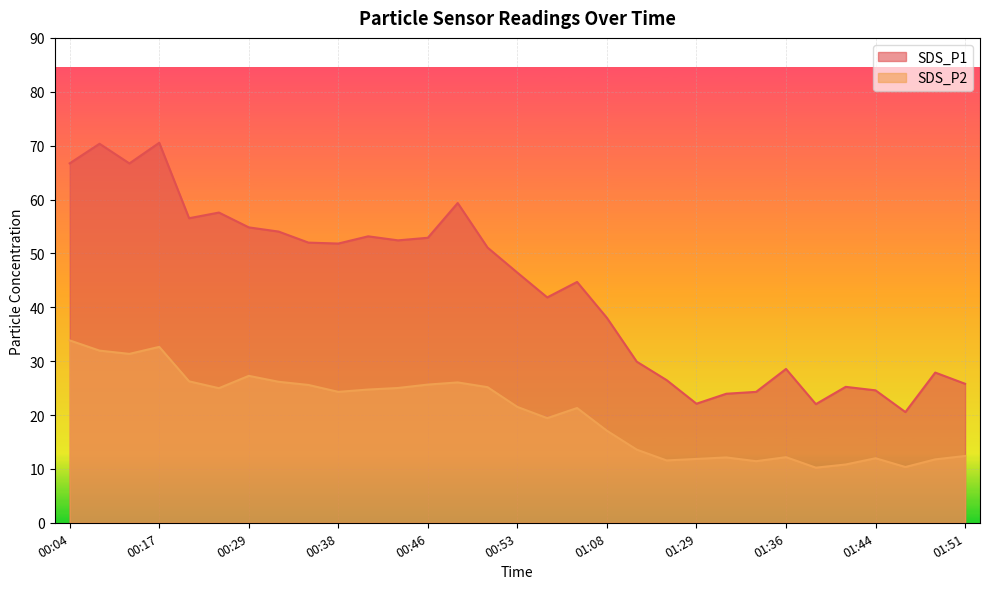

What is the label of the 25th point from the left?

01:36